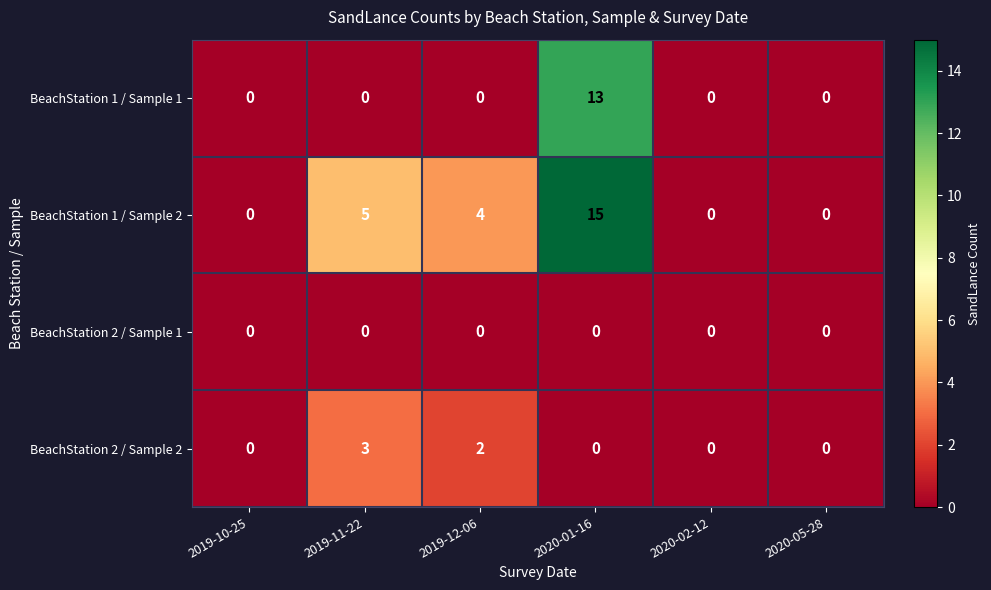

At how many categories does at least one series exceed 13?

1